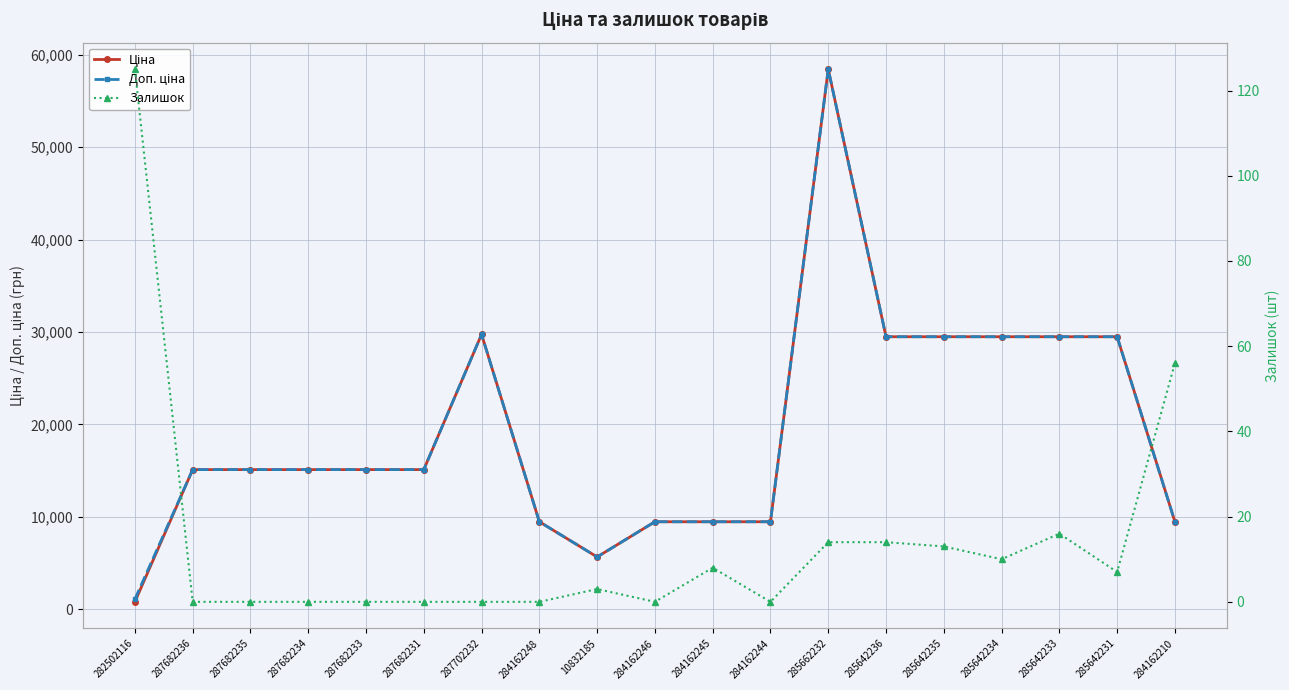

Reading left to right, what are all the values shown in this chart?

Ціна: 282502116=818.5	287682236=15120.0	287682235=15120.0	287682234=15120.0	287682233=15120.0	287682231=15120.0	287702232=29747.2	284162248=9480.1	10832185=5673.8	284162246=9480.1	284162245=9480.1	284162244=9480.1	285662232=58426.5	285642236=29491.5	285642235=29491.5	285642234=29491.5	285642233=29491.5	285642231=29491.5	284162210=9480.1
Доп. ціна: 282502116=1109.2	287682236=15120.0	287682235=15120.0	287682234=15120.0	287682233=15120.0	287682231=15120.0	287702232=29747.2	284162248=9480.1	10832185=5673.8	284162246=9480.1	284162245=9480.1	284162244=9480.1	285662232=58426.5	285642236=29491.5	285642235=29491.5	285642234=29491.5	285642233=29491.5	285642231=29491.5	284162210=9480.1
Залишок: 282502116=125.0	287682236=0.0	287682235=0.0	287682234=0.0	287682233=0.0	287682231=0.0	287702232=0.0	284162248=0.0	10832185=3.0	284162246=0.0	284162245=8.0	284162244=0.0	285662232=14.0	285642236=14.0	285642235=13.0	285642234=10.0	285642233=16.0	285642231=7.0	284162210=56.0